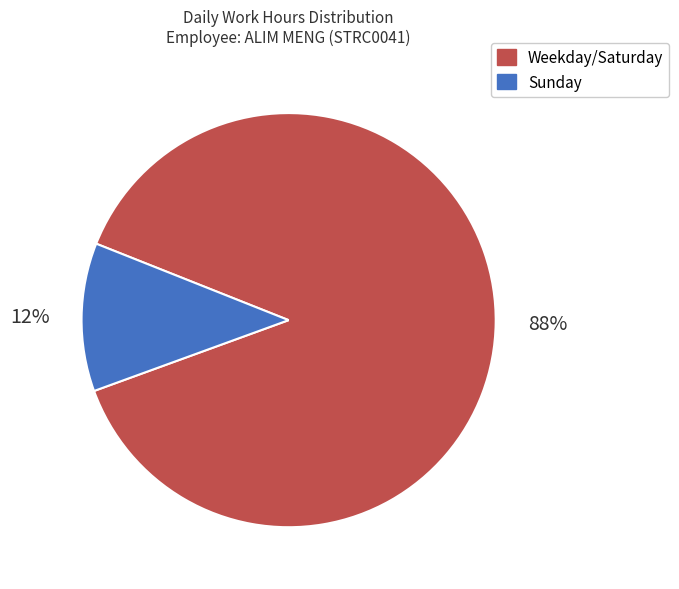

Does any single category account for the majority?

Yes